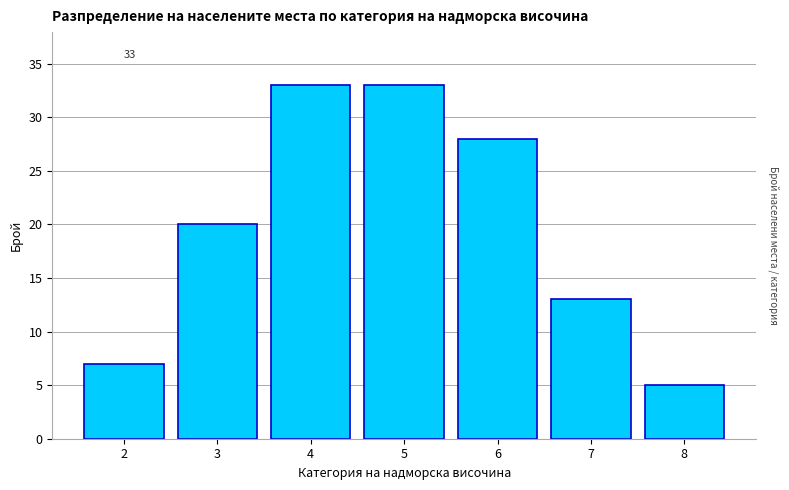

Reading left to right, list all the values displayed in this chart.

2=7	3=20	4=33	5=33	6=28	7=13	8=5